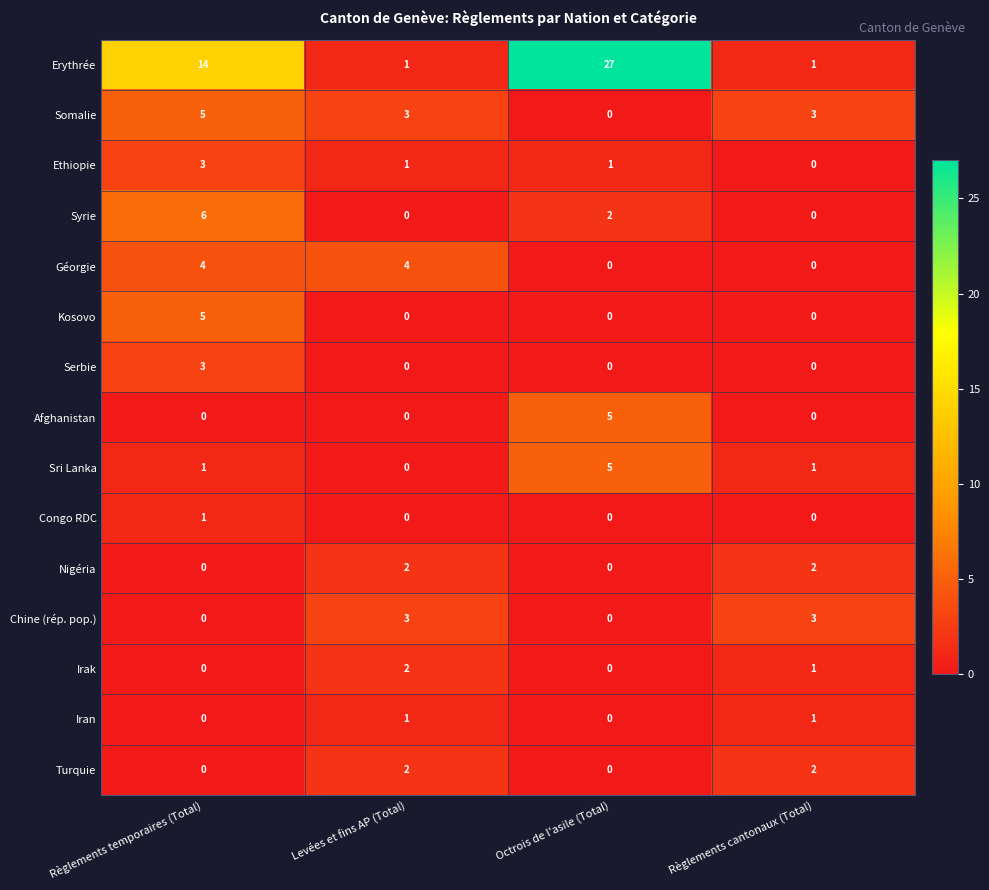

How many values in the Géorgie series are below 4?

2